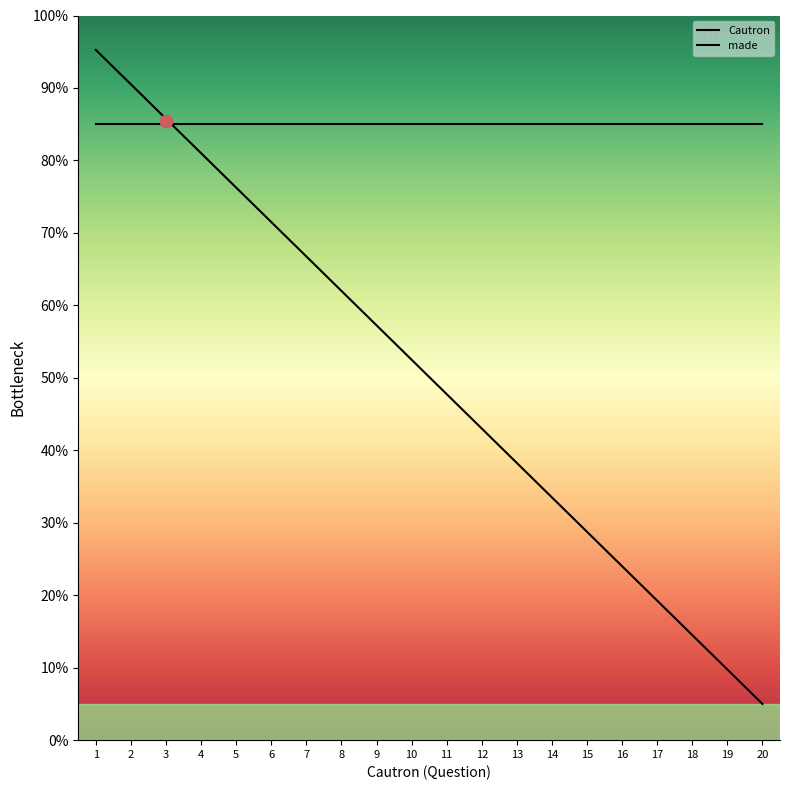

What are all the series names shown in the legend?

Cautron, made